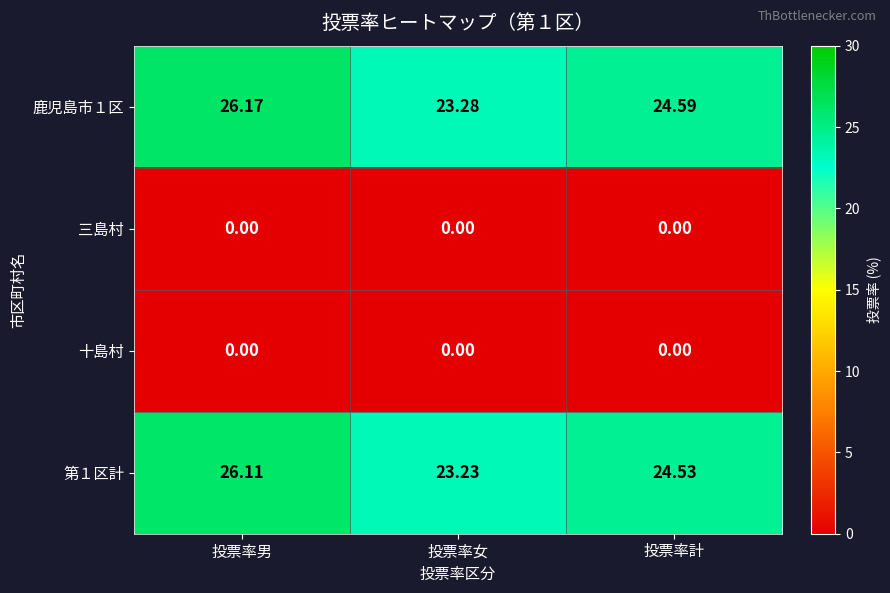

At which label does 鹿児島市１区 first exceed 24?

投票率男